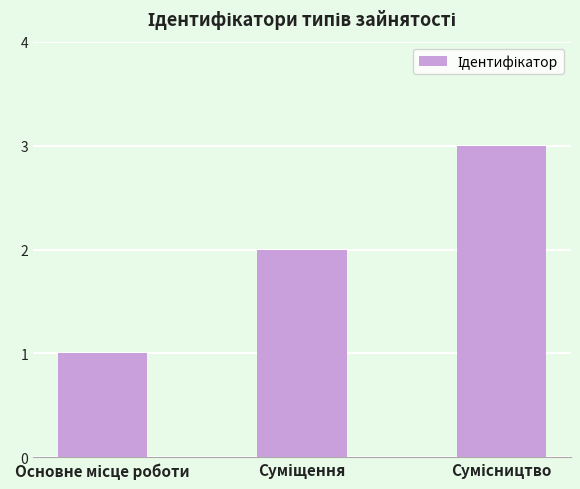

What is the sum of all values?

6